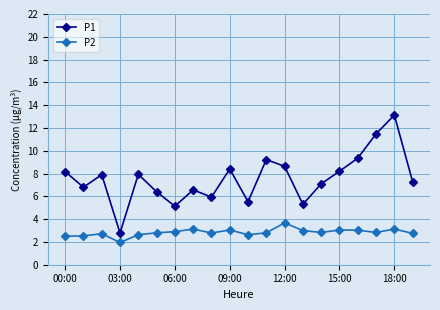

List the series in order of their peak value, lowest first.

P2, P1